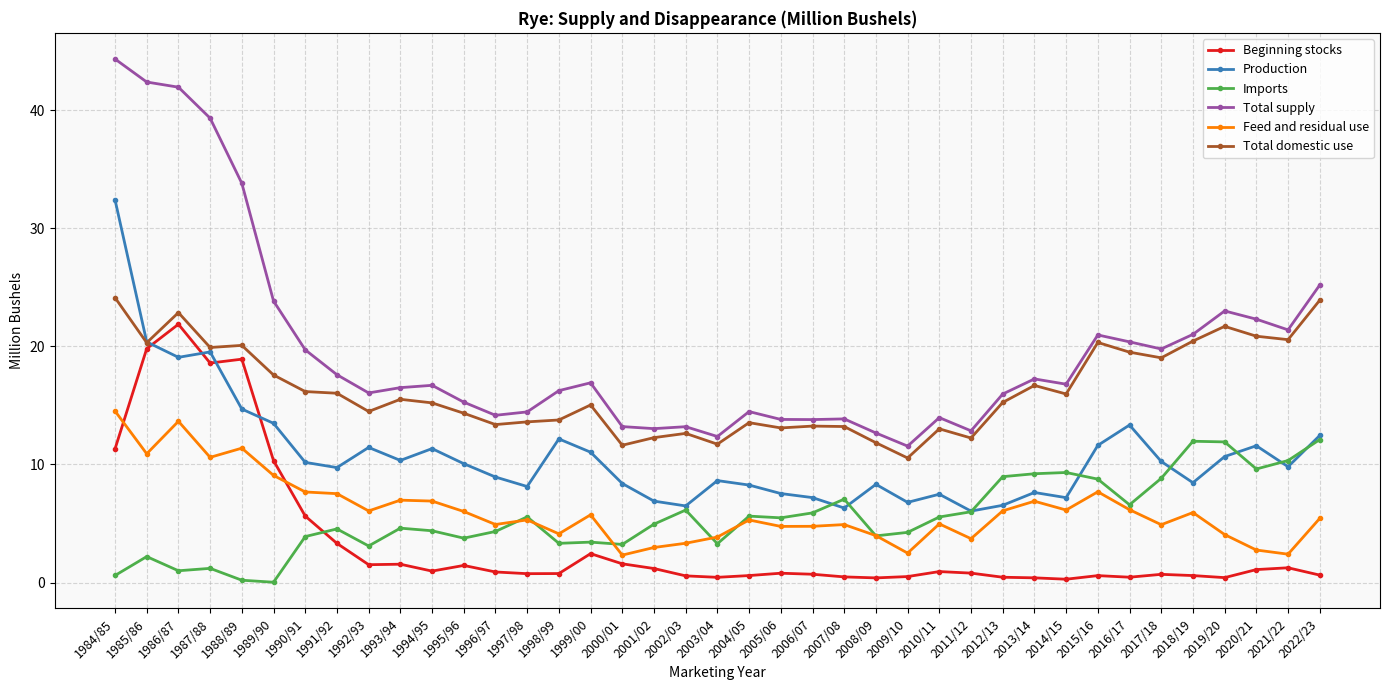

What is the maximum value for Imports?

12.1